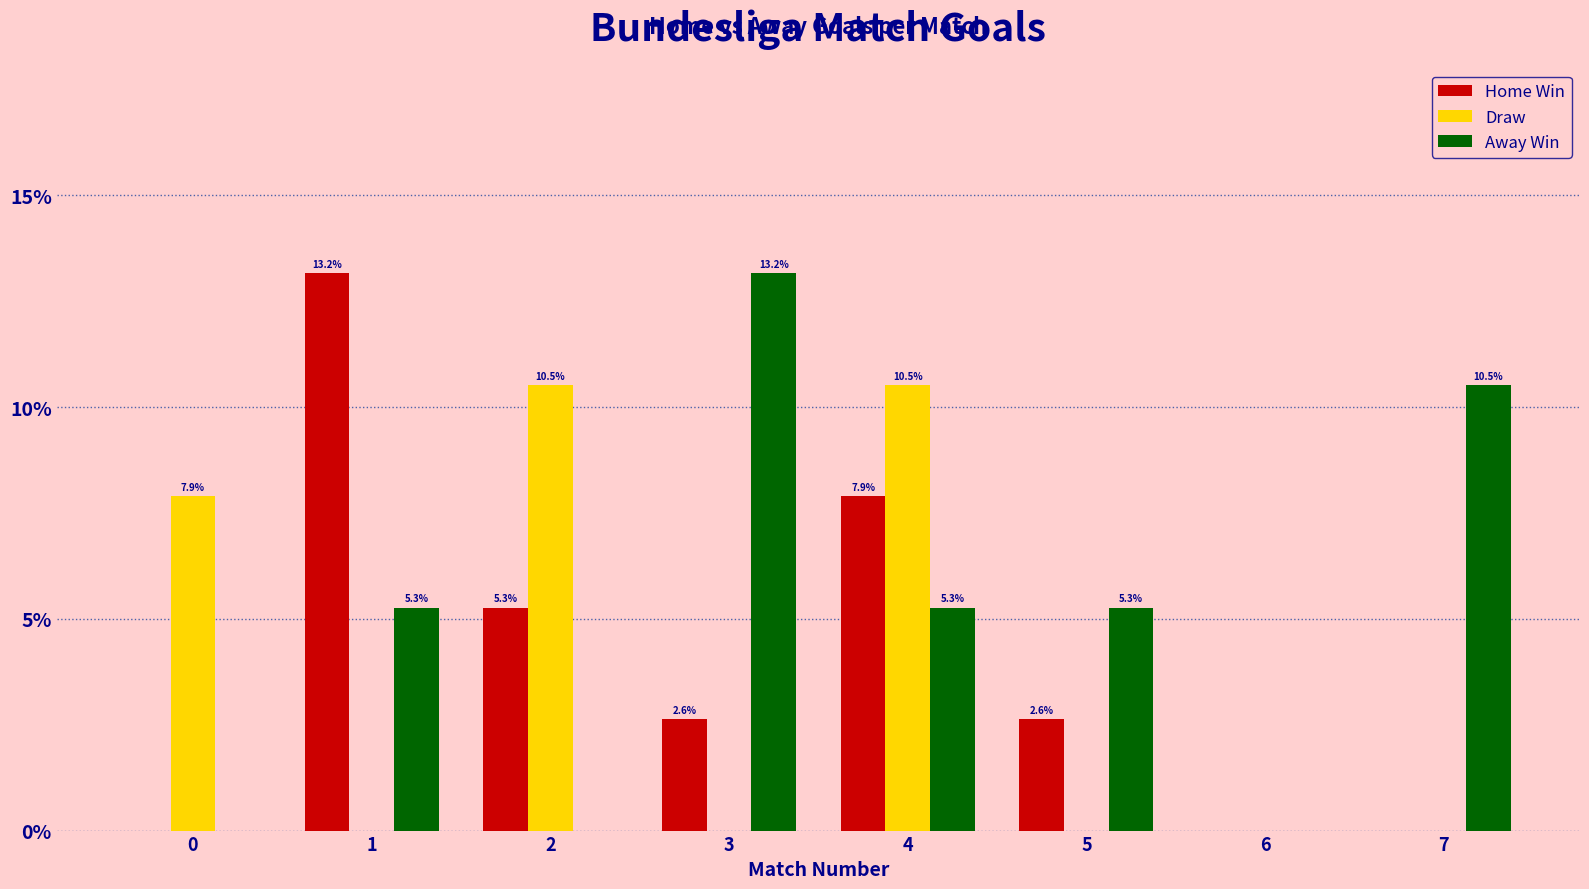

The Home Win series shows 3.8 at 5. True or false?

False